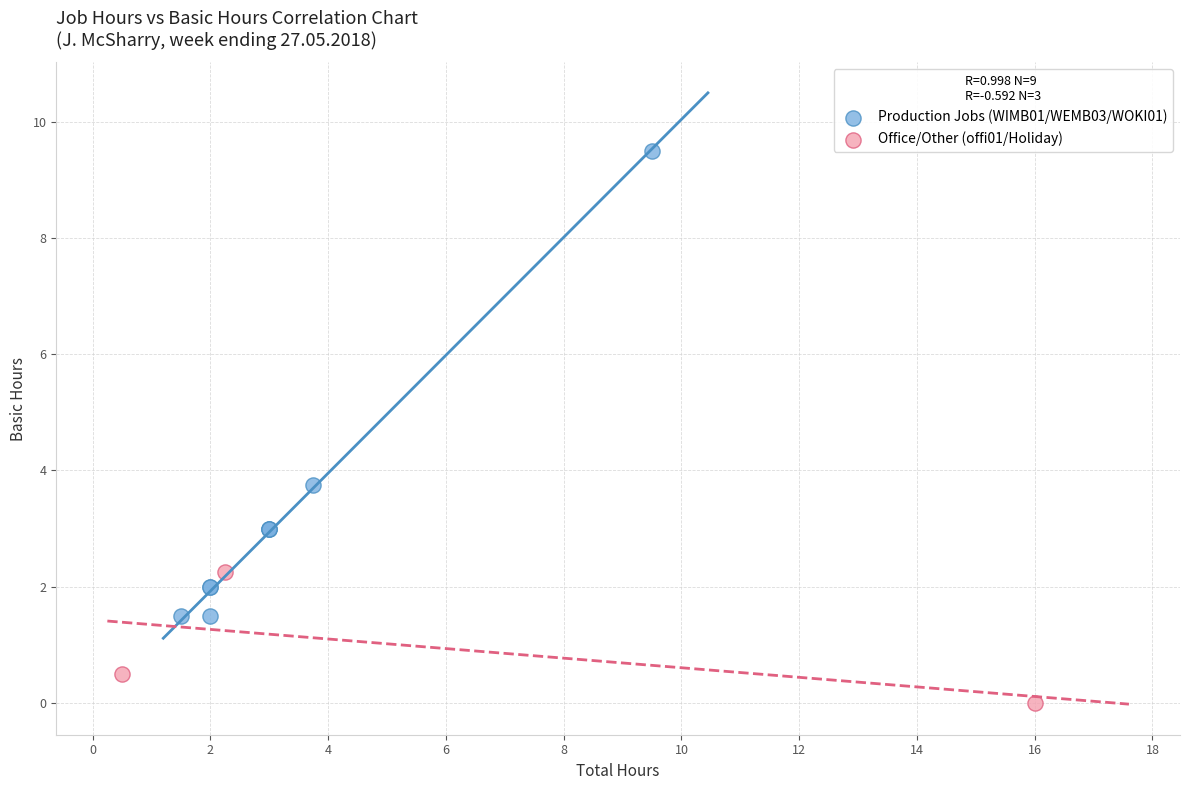

What are all the series names shown in the legend?

Production Jobs (WIMB01/WEMB03/WOKI01), Office/Other (offi01/Holiday)